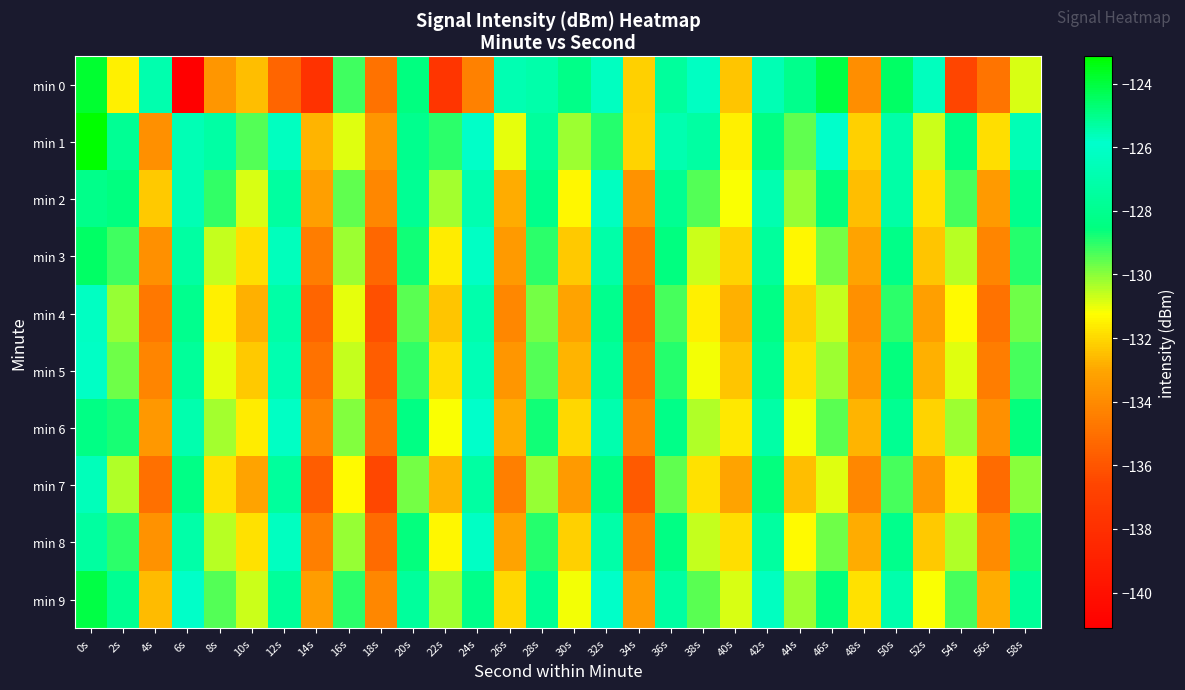

How many distinct data groups are displayed?

10